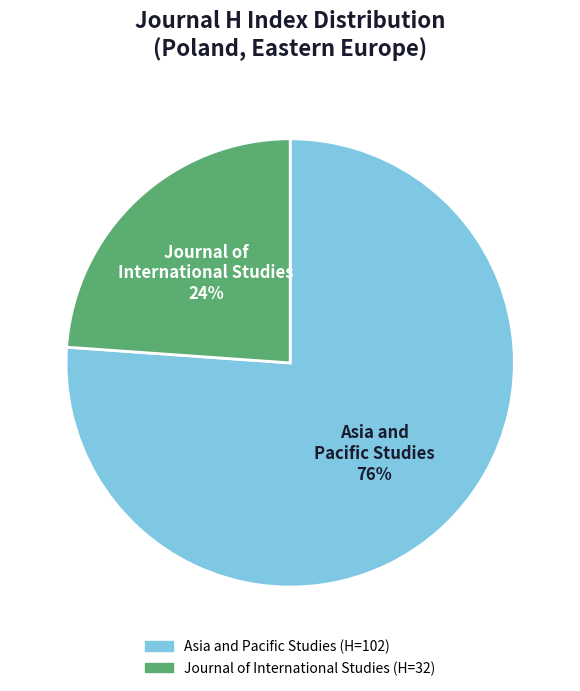

Is it true that Journal of International Studies is 38% of the pie?

False